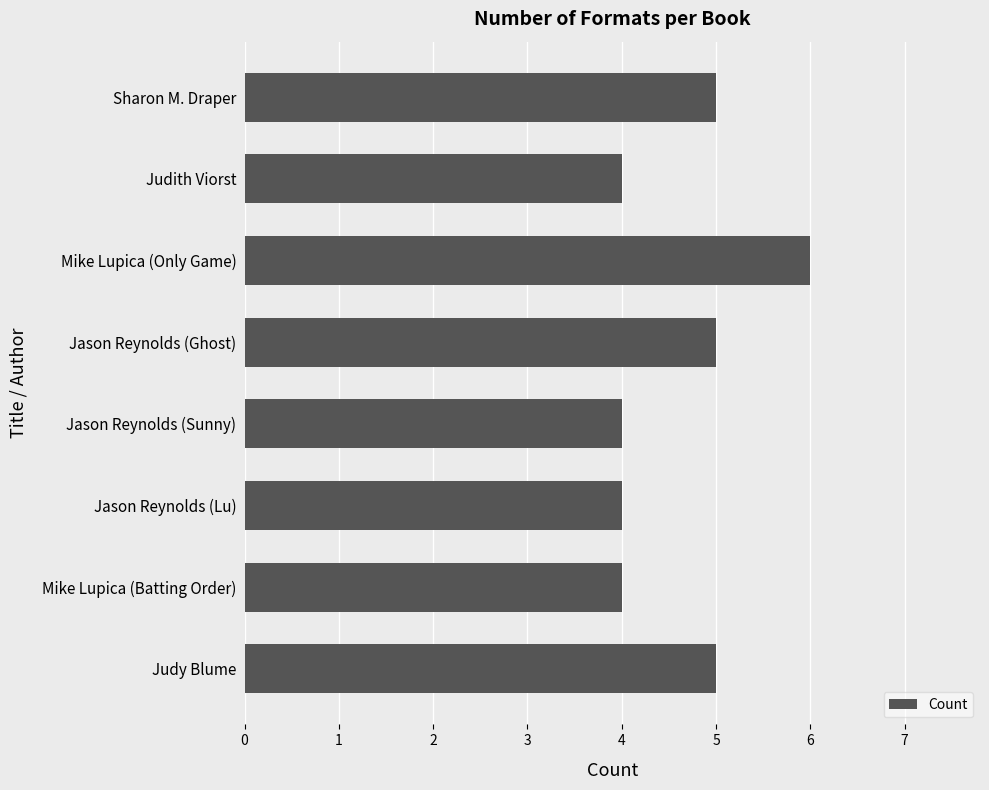

What is the difference between the second highest and second lowest values?

1